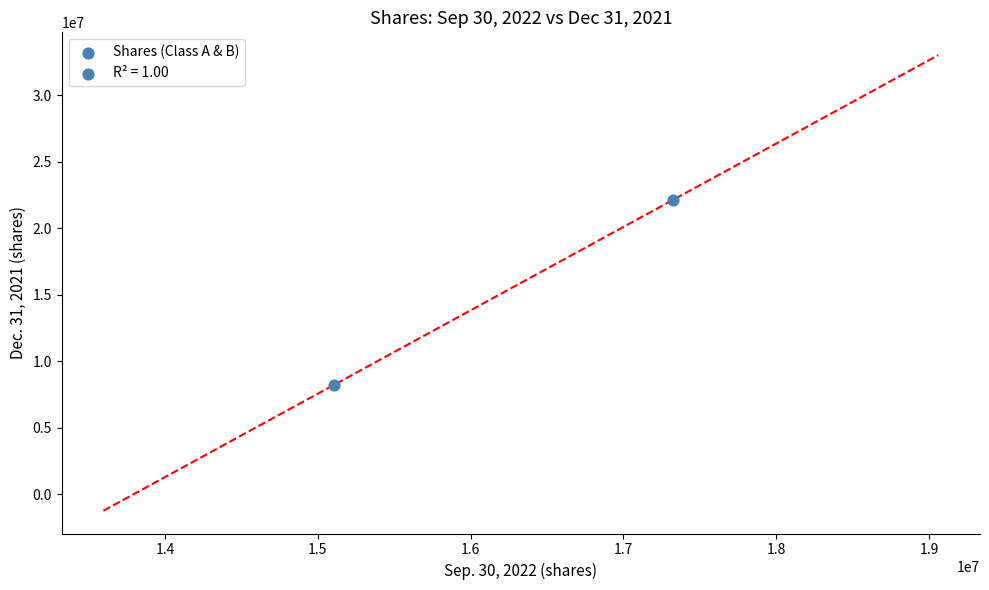

What is the average X value?

16218194